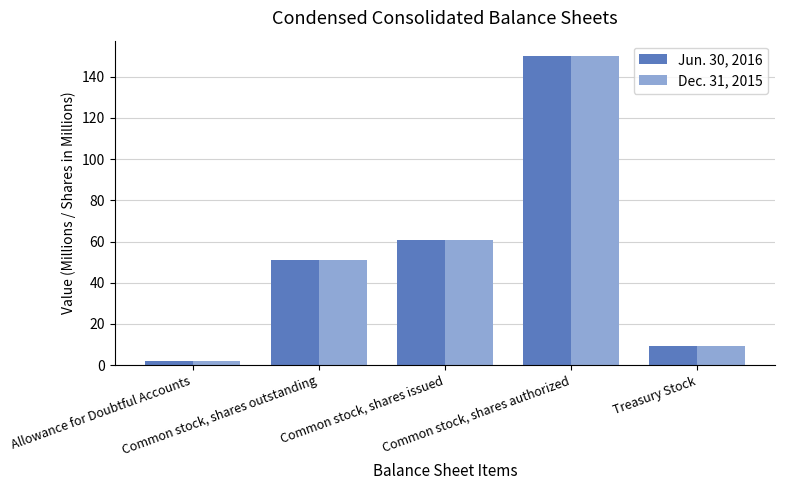

What position from the right is Allowance for Doubtful Accounts?

5